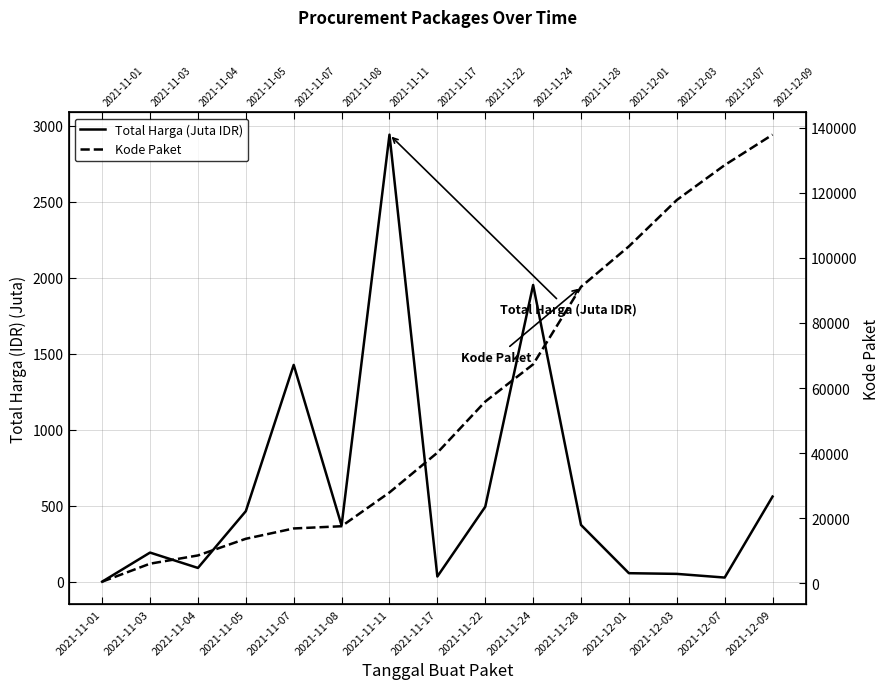

True or false: Total Harga (Juta IDR) and Kode Paket intersect in this chart.

False